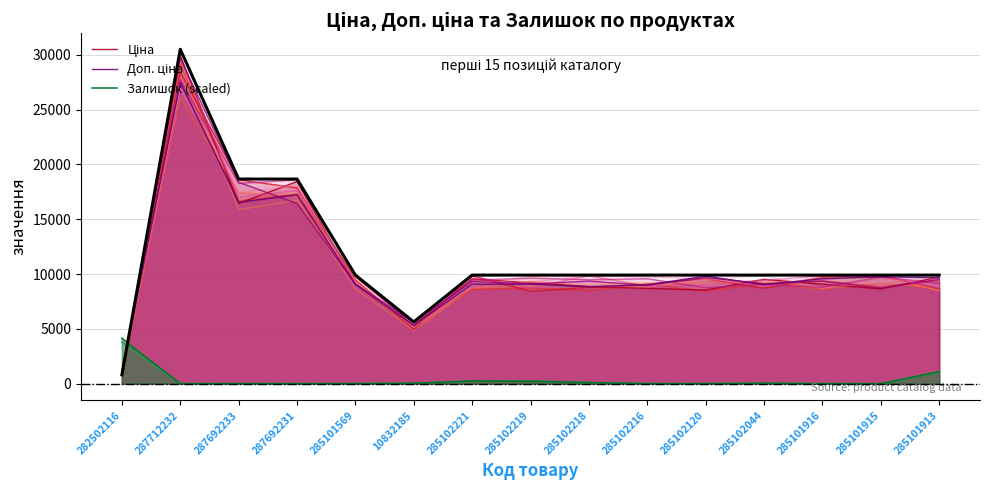

How many data points in Ціна are less than 9148?

7